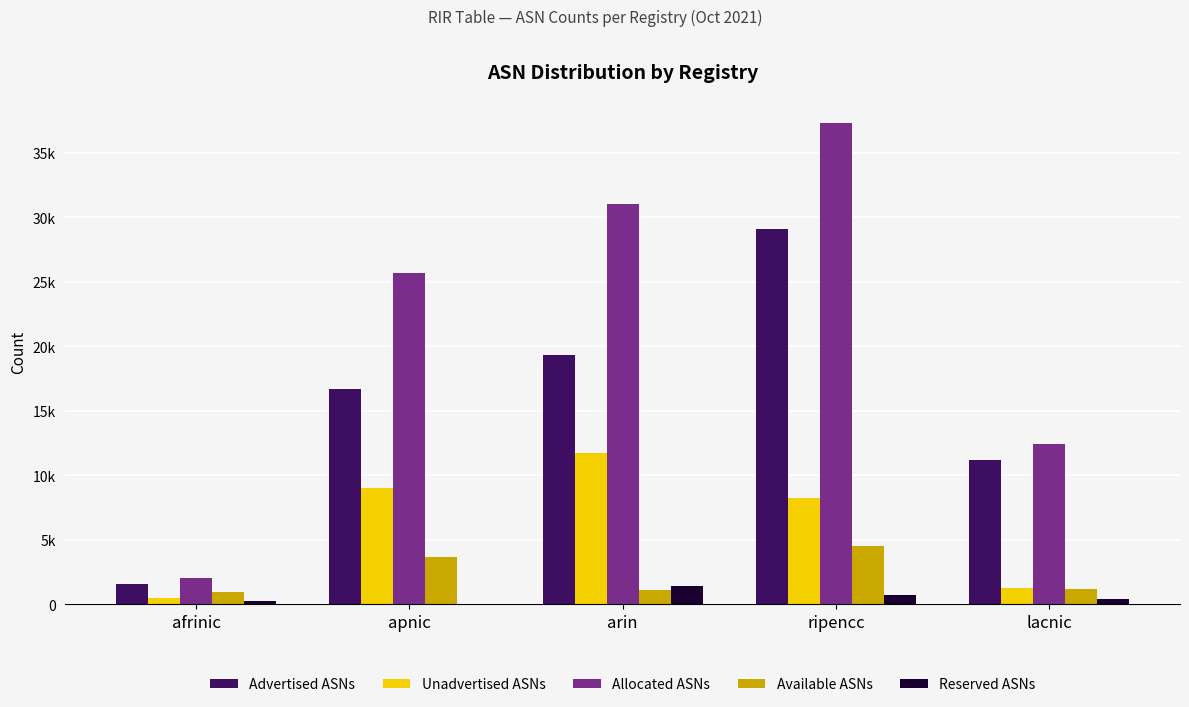

Does the chart contain stacked bars?

No